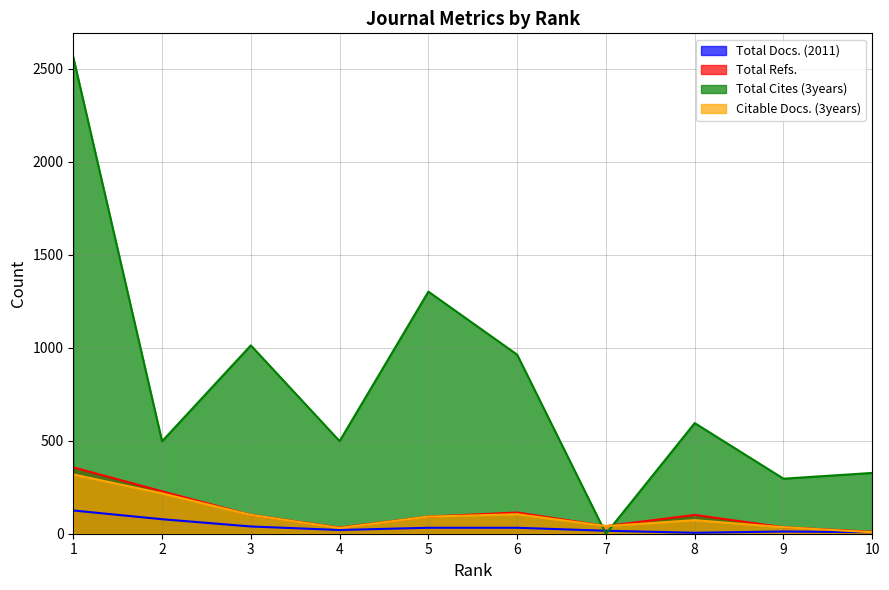

What is the difference between the maximum and minimum values in the Citable Docs. (3years) series?

311